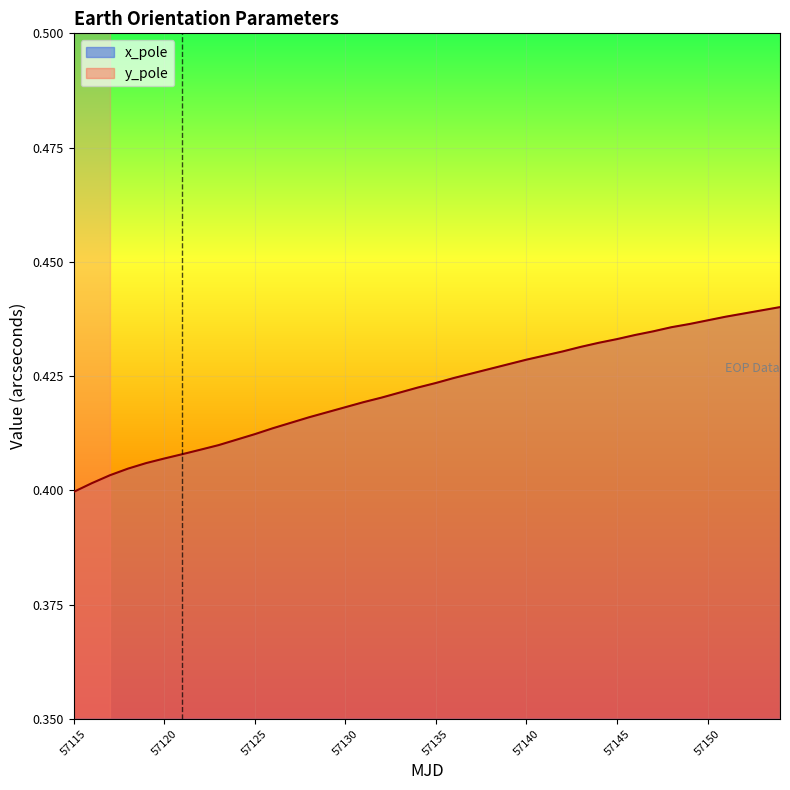

Reading left to right, extract all data points from this chart.

x_pole: 57115=0.0	57116=0.0	57117=0.0	57118=0.0	57119=0.0	57120=0.0	57121=0.0	57122=0.0	57123=0.0	57124=0.0	57125=0.0	57126=0.0	57127=0.0	57128=0.0	57129=0.0	57130=0.0	57131=0.0	57132=0.0	57133=0.0	57134=0.0	57135=0.0	57136=0.0	57137=0.0	57138=0.0	57139=0.0	57140=0.0	57141=0.0	57142=0.0	57143=0.0	57144=0.0	57145=0.1	57146=0.1	57147=0.1	57148=0.1	57149=0.1	57150=0.1	57151=0.1	57152=0.1	57153=0.1	57154=0.1
y_pole: 57115=0.4	57116=0.4	57117=0.4	57118=0.4	57119=0.4	57120=0.4	57121=0.4	57122=0.4	57123=0.4	57124=0.4	57125=0.4	57126=0.4	57127=0.4	57128=0.4	57129=0.4	57130=0.4	57131=0.4	57132=0.4	57133=0.4	57134=0.4	57135=0.4	57136=0.4	57137=0.4	57138=0.4	57139=0.4	57140=0.4	57141=0.4	57142=0.4	57143=0.4	57144=0.4	57145=0.4	57146=0.4	57147=0.4	57148=0.4	57149=0.4	57150=0.4	57151=0.4	57152=0.4	57153=0.4	57154=0.4